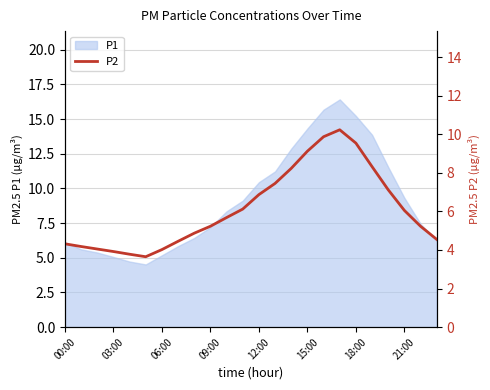

True or false: the data has more than 2 interior local peaks.

False